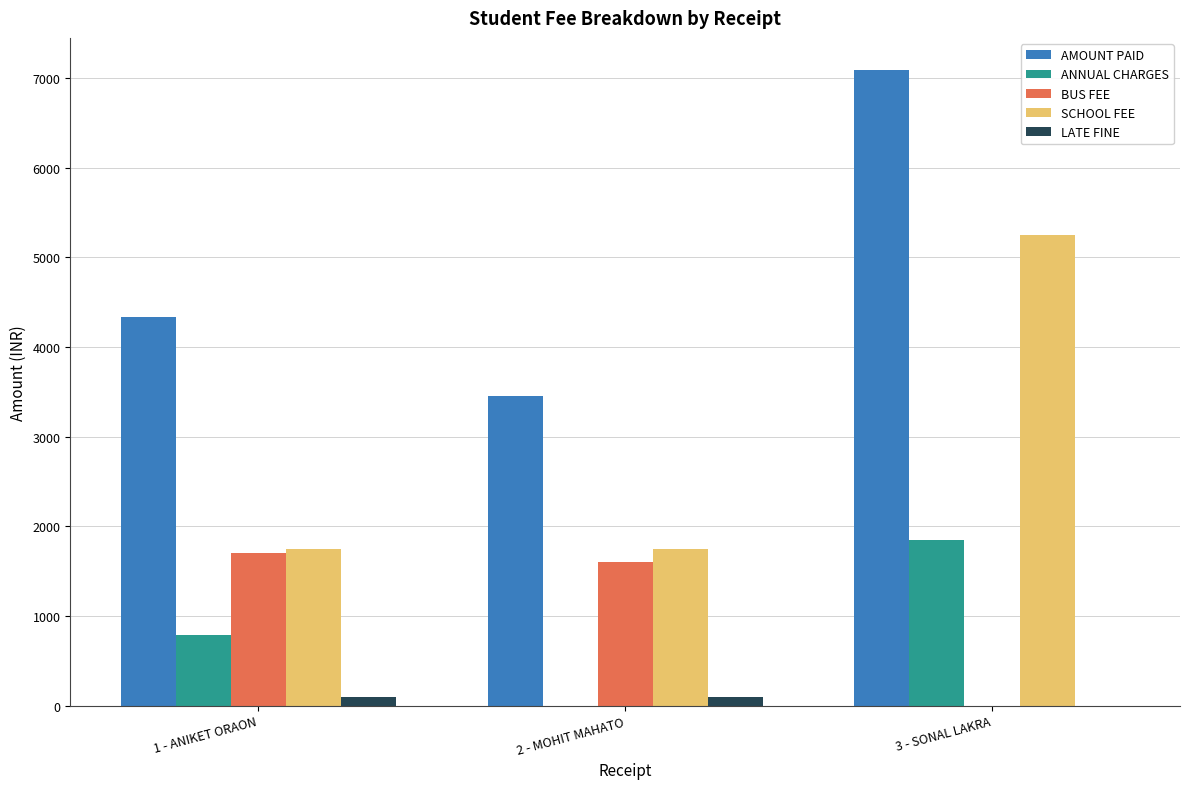

Count the ANNUAL CHARGES values in the range 0 to 1845.

3